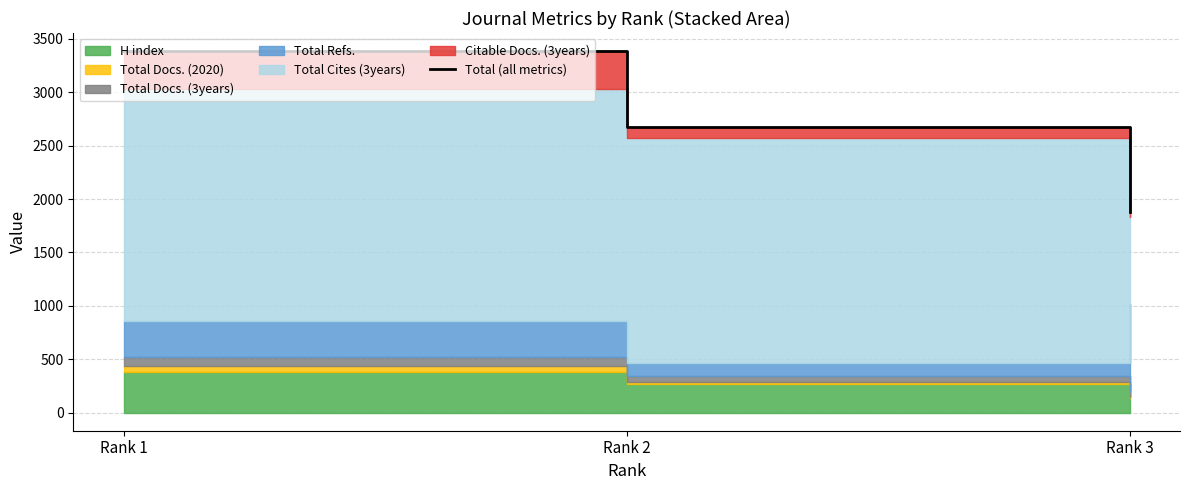

Is it true that the value at Rank 2 is 2677?

True